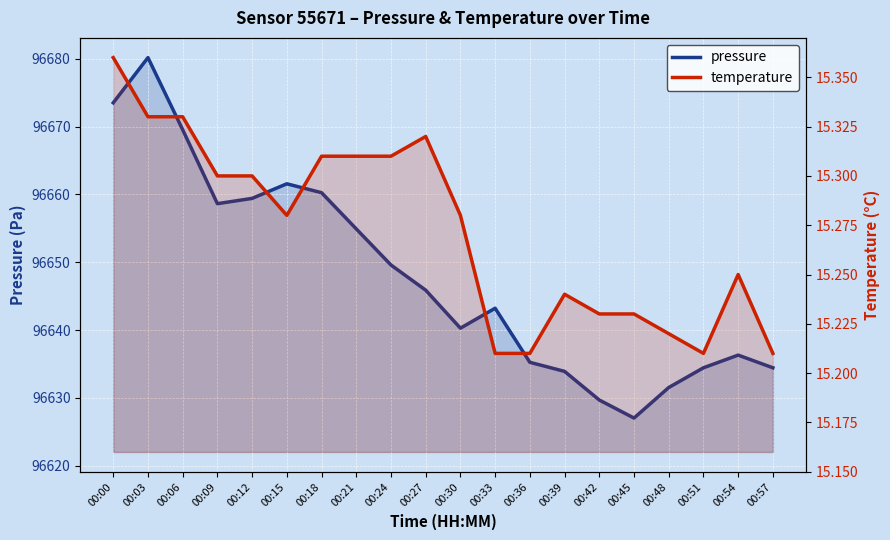

Which has a higher value, 00:51 or 00:33?

00:33